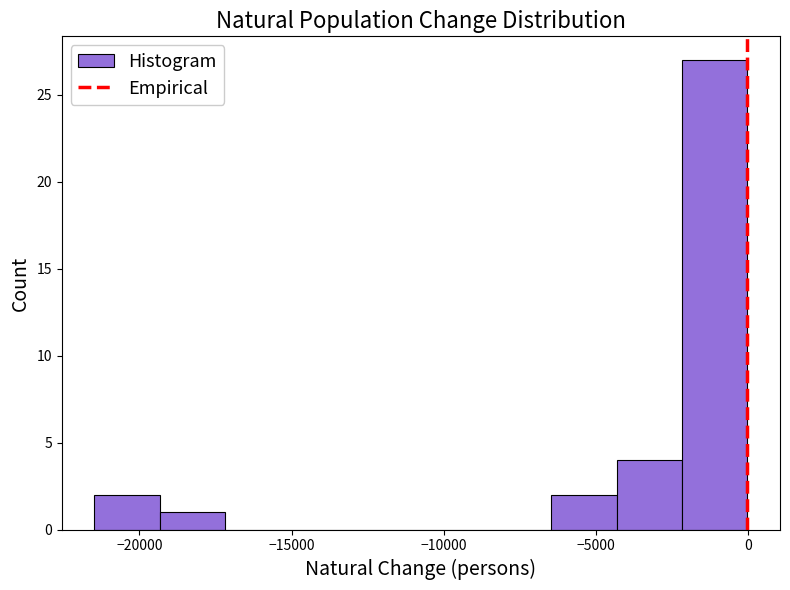

What is the height of the bar covering -4500 to -2000 on the x-axis? Neither the bar edges nor the heights are printed on the chart, so give them approximately, as read against the axes.

4